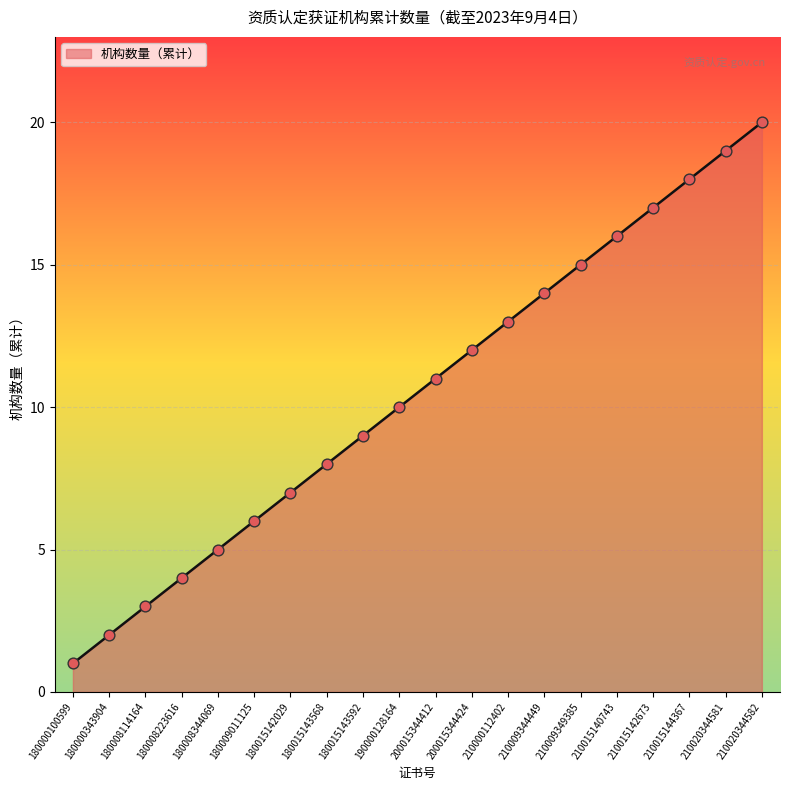

Approximately how many times larger is the value at 200015344424 compared to 180000343904?

6.0